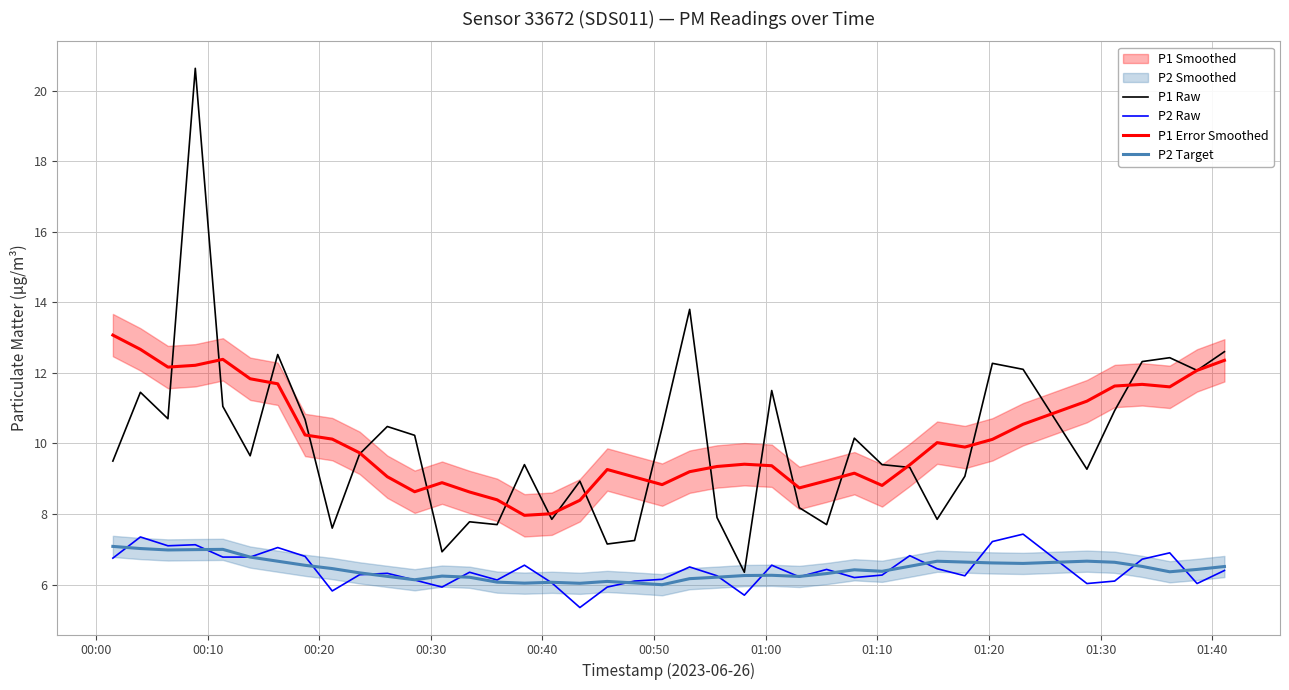

True or false: P2 Raw and P2 Target cross at least once.

True